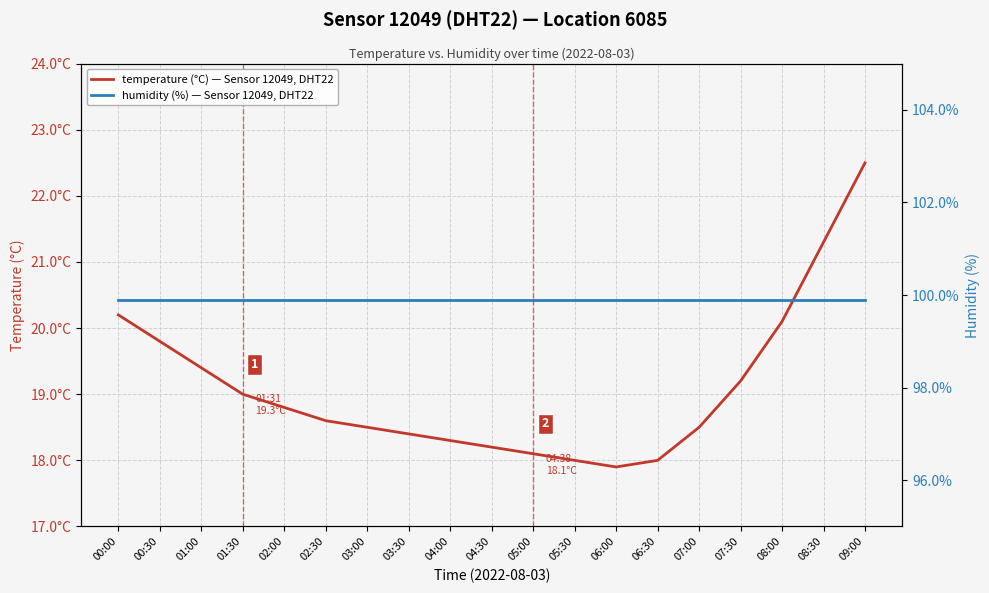

Which series changed the most between 05:30 and 06:30?

temperature (°C) — Sensor 12049, DHT22